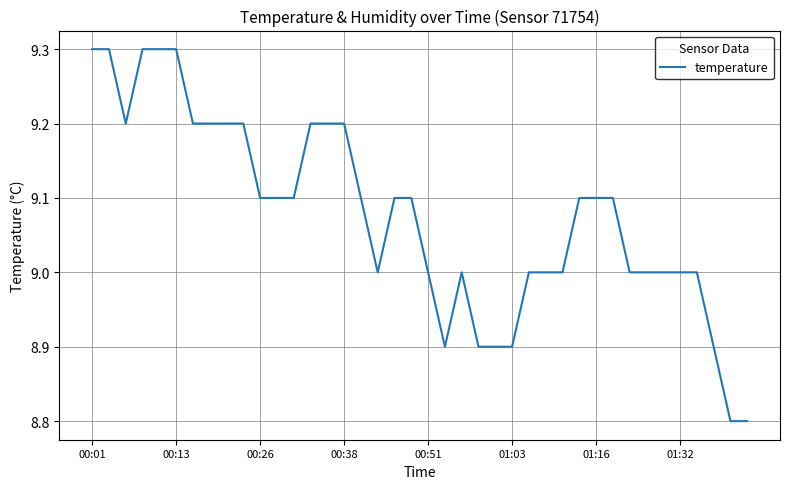

What is the difference between the maximum and minimum values?

0.5